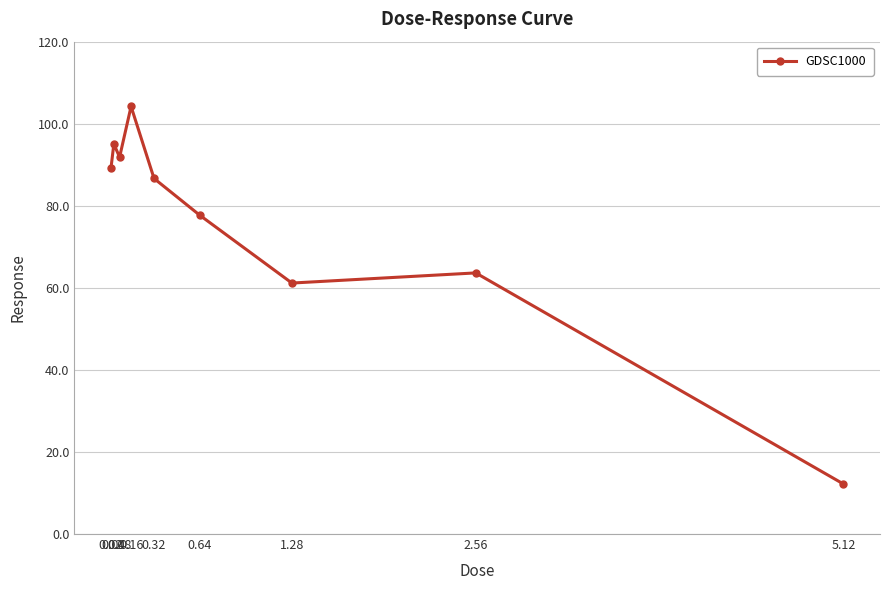

What is the difference between the maximum and minimum values?

92.0